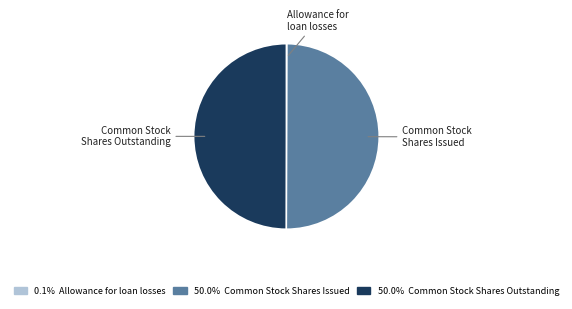

Is the sum of Common Stock Shares Outstanding and Common Stock Shares Issued greater than half?

Yes